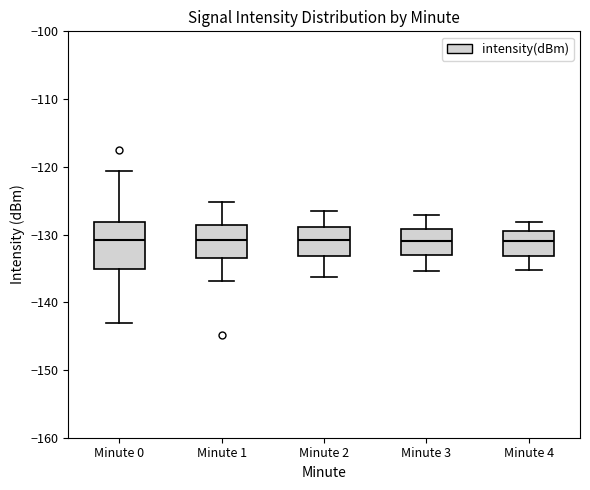

Which box is the tallest, from its lower edge to its upper edge?

Minute 0